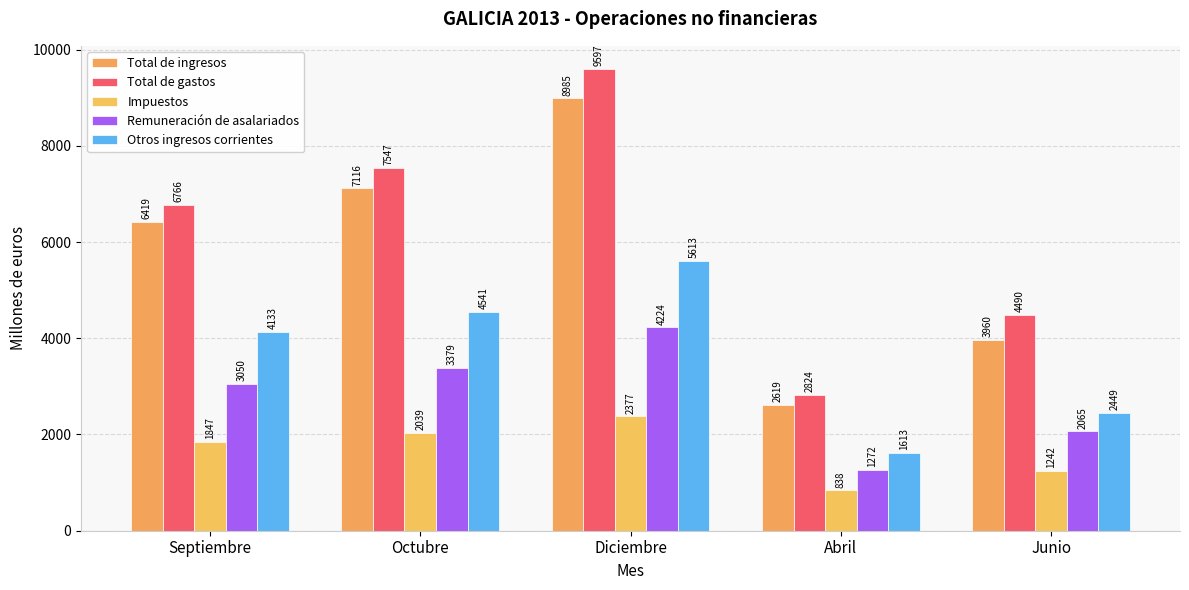

What is the total value across all series at Abril?

9166